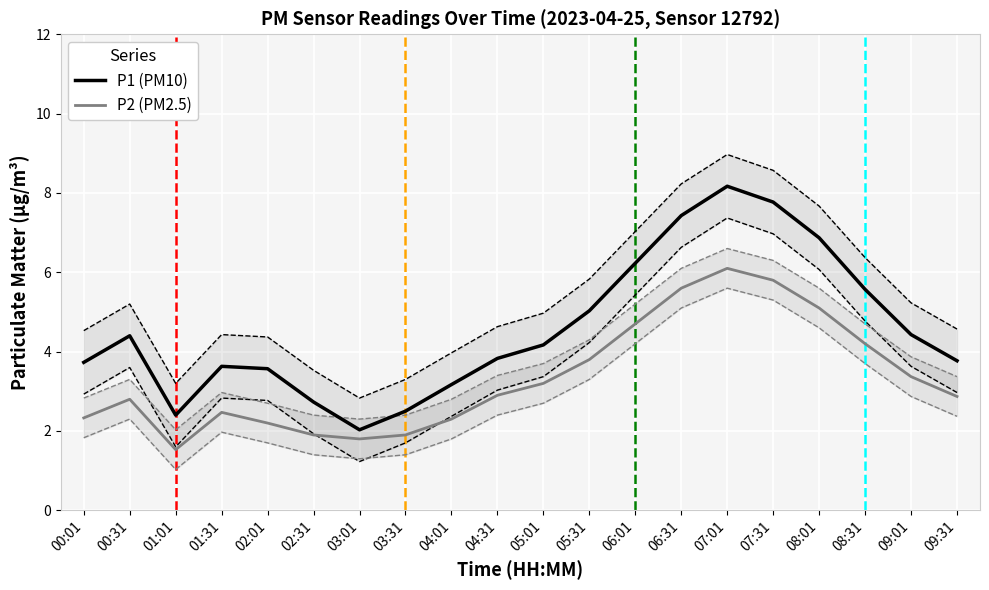

True or false: P1 (PM10) has a value of 7.8 at 07:31.

True